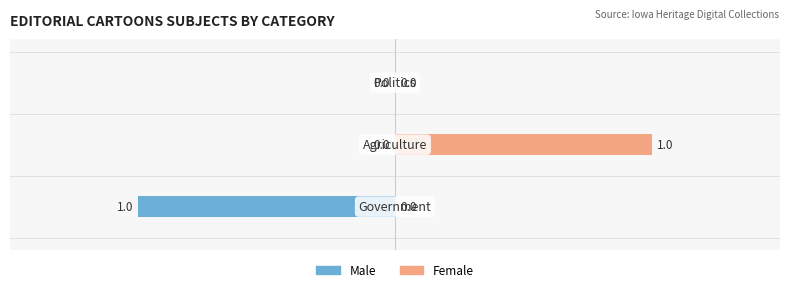

Rank the series by their average value, from highest to lowest.

Female, Male